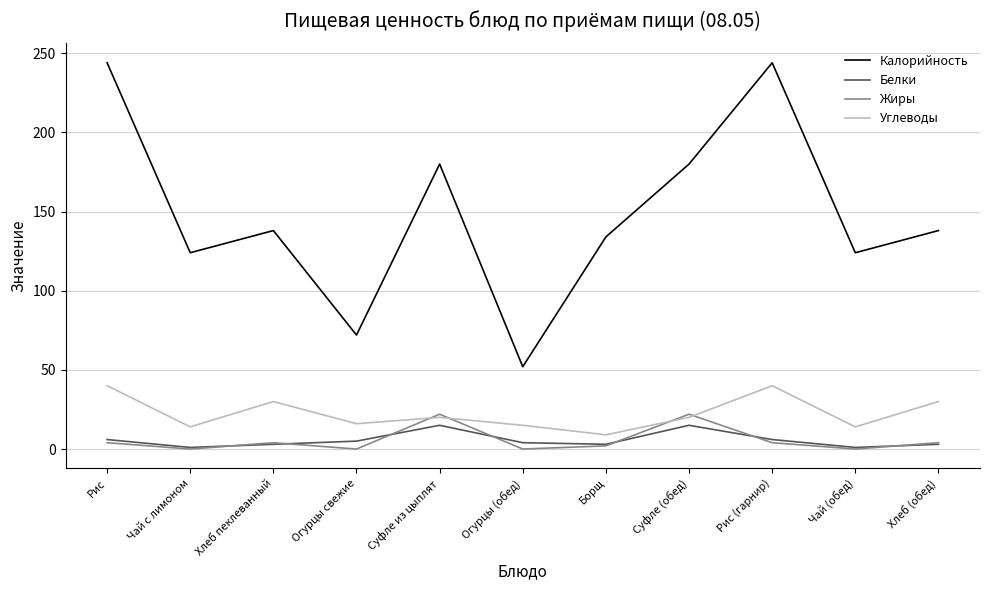

What is the highest value of the Калорийность series?

244